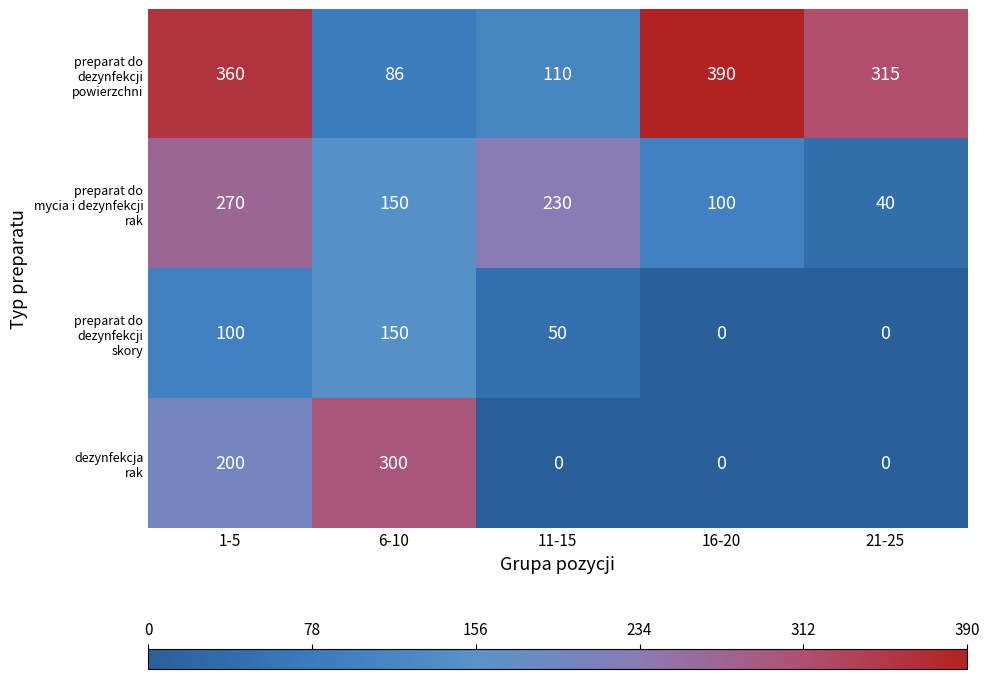

What is the difference between the highest and lowest values at 6-10?

214